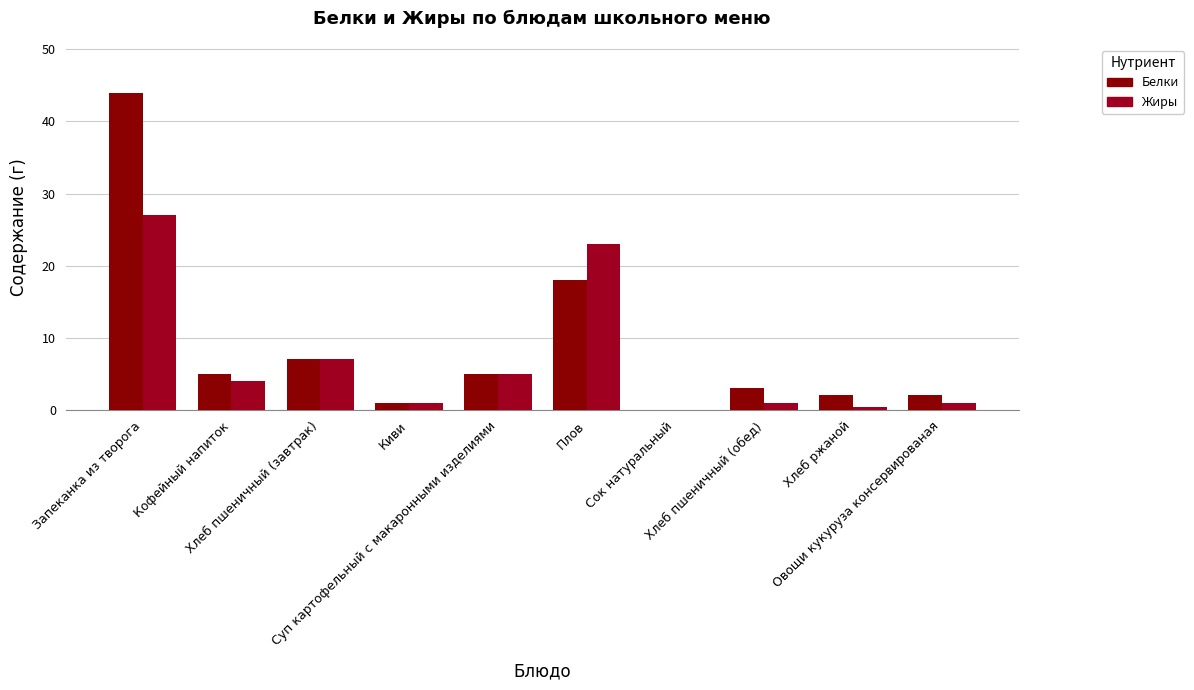

Is the value of Белки at Хлеб пшеничный (завтрак) greater than the value of Жиры at Запеканка из творога?

No